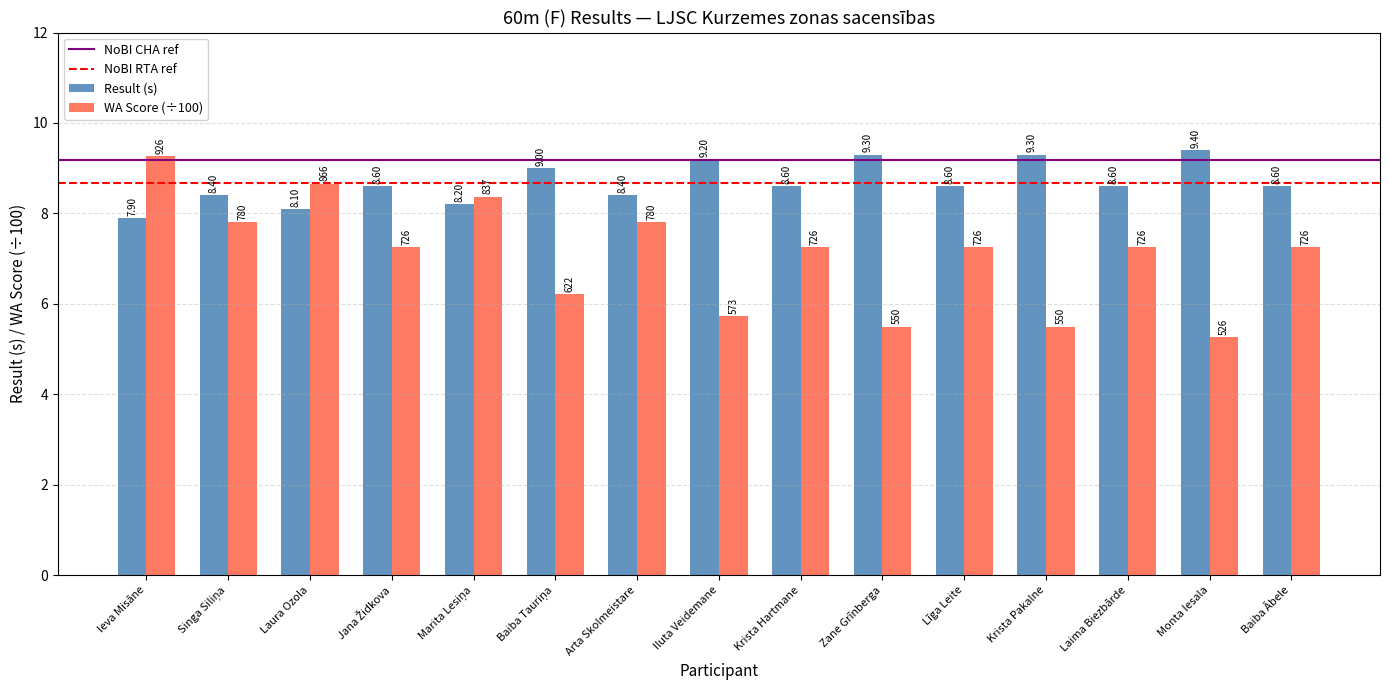

At which label is Result (s) closest to 8?

Ieva Misāne